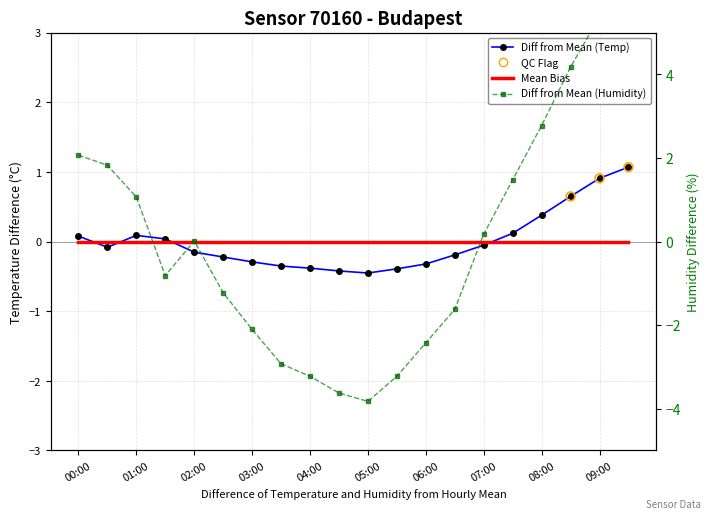

Is the value of humidity at 02:00 greater than the value of temperature at 02:00?

Yes